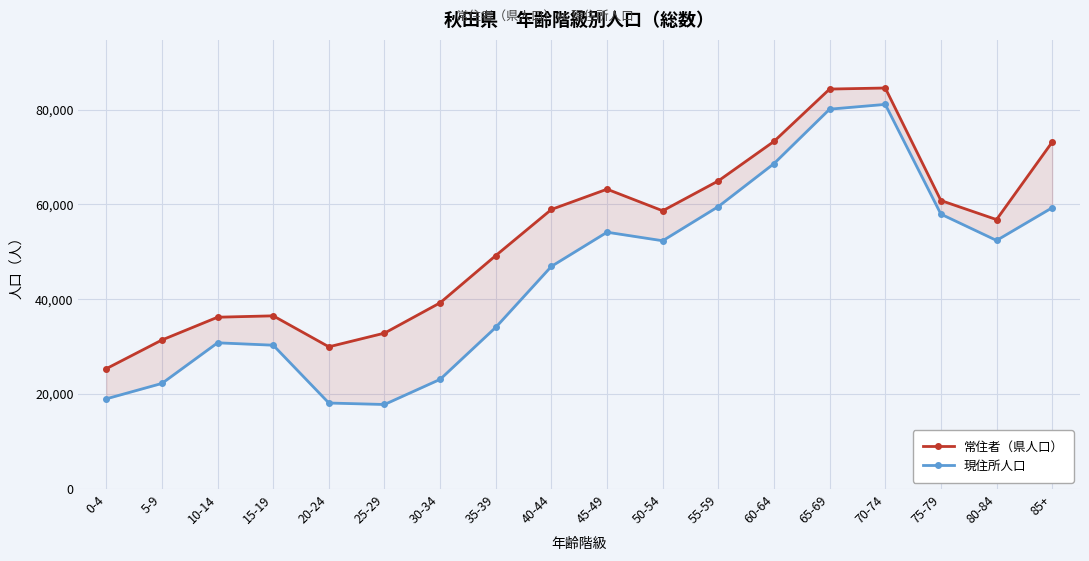

What position from the left is 10-14?

3